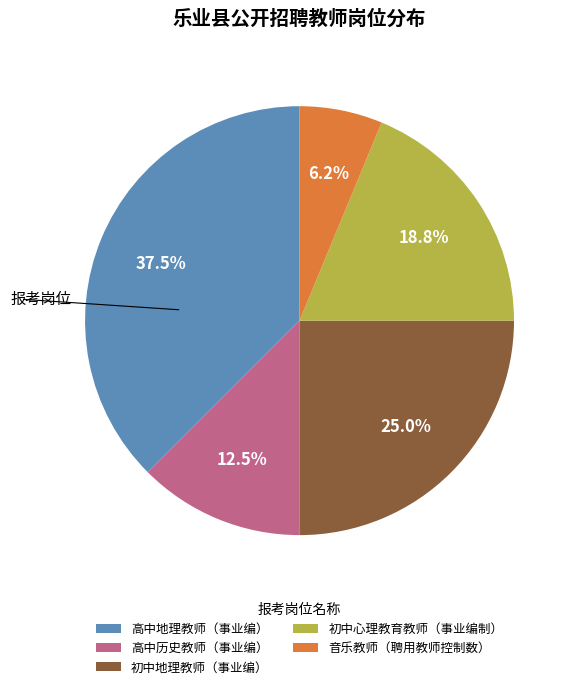

What is the largest slice in the pie chart?

高中地理教师（事业编）